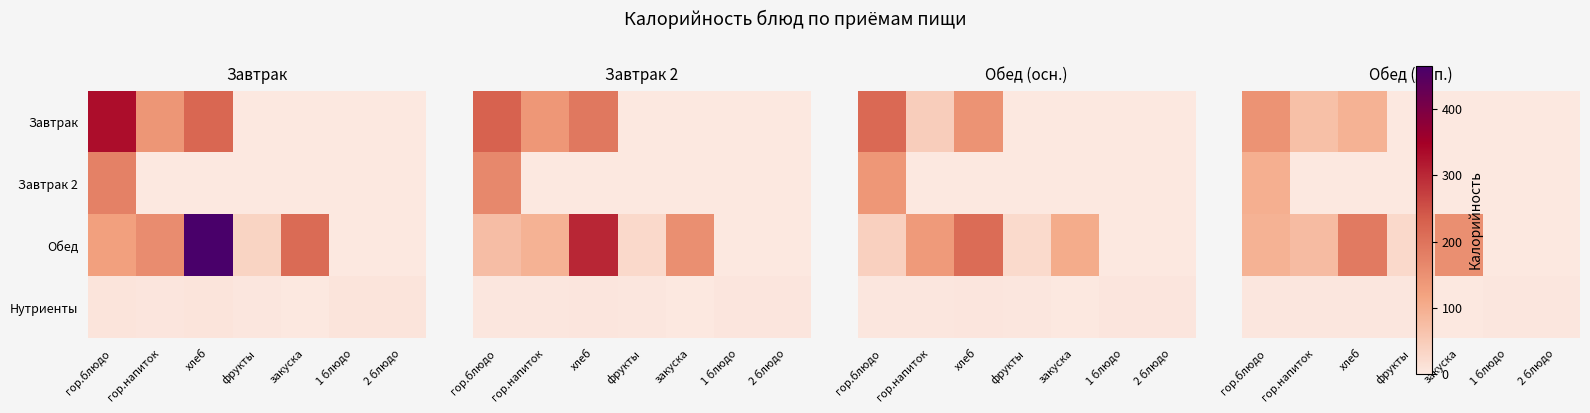

What is the difference between the maximum and second lowest values in the Завтрак 2 series?

99.3